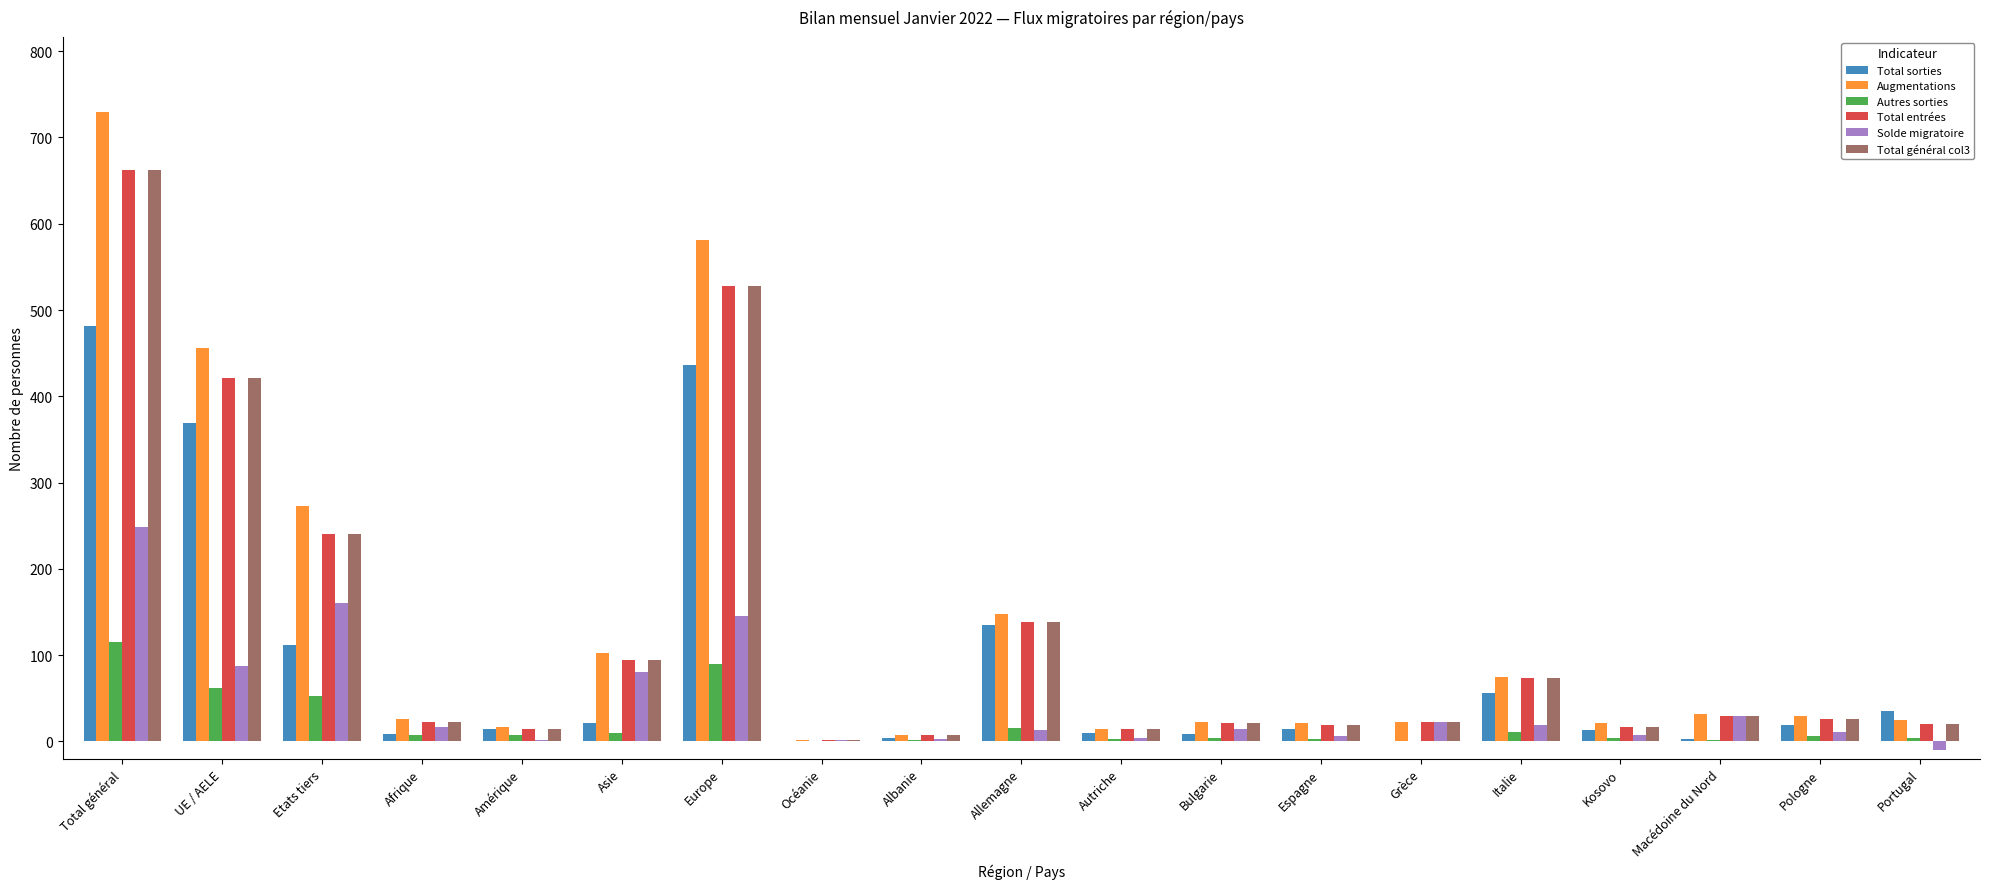

At which category is the sum across all series the highest?

Total général